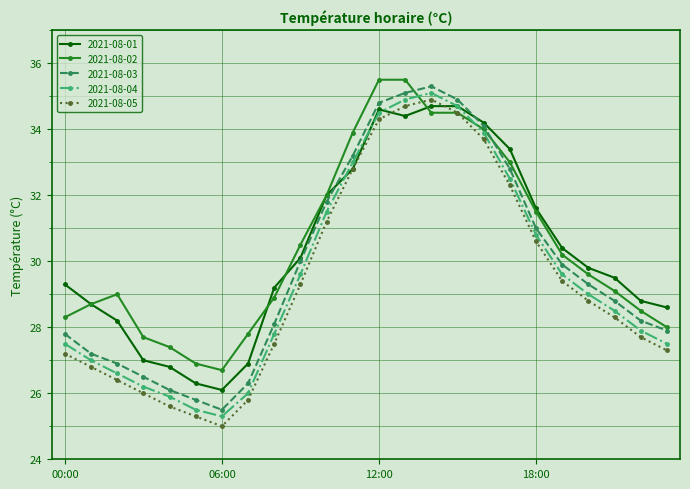

What is the value of the 2021-08-02 point at the 21st from the left?

29.6